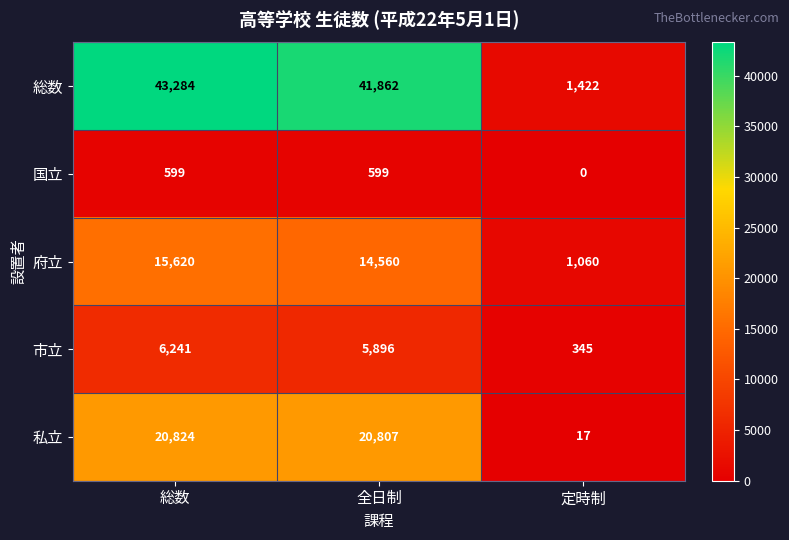

Reading left to right, list all the values displayed in this chart.

総数: 43284	41862	1422
国立: 599	599	0
府立: 15620	14560	1060
市立: 6241	5896	345
私立: 20824	20807	17